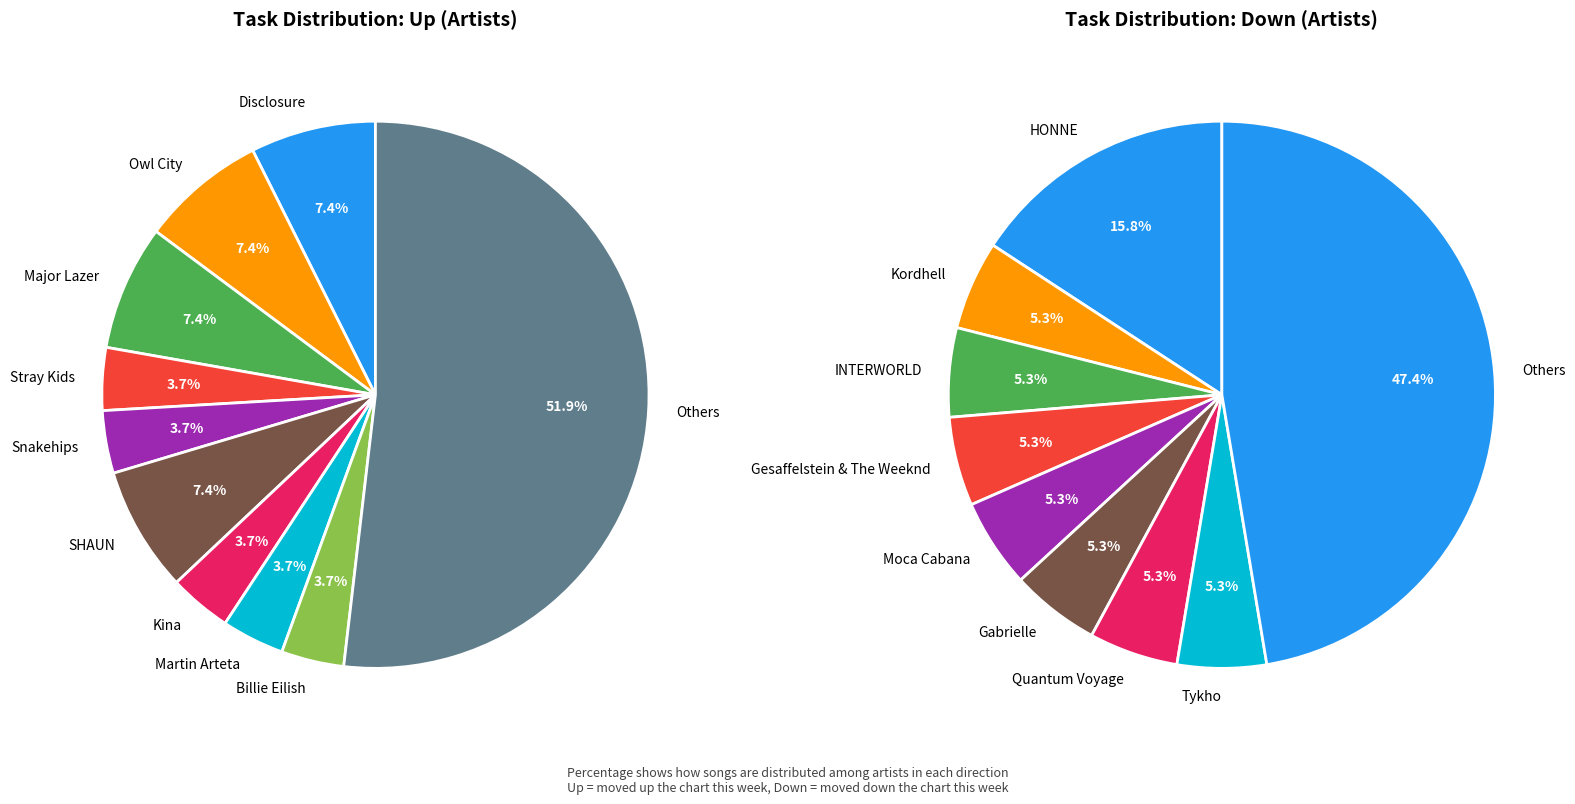

Is it true that up is 40% of the pie?

False